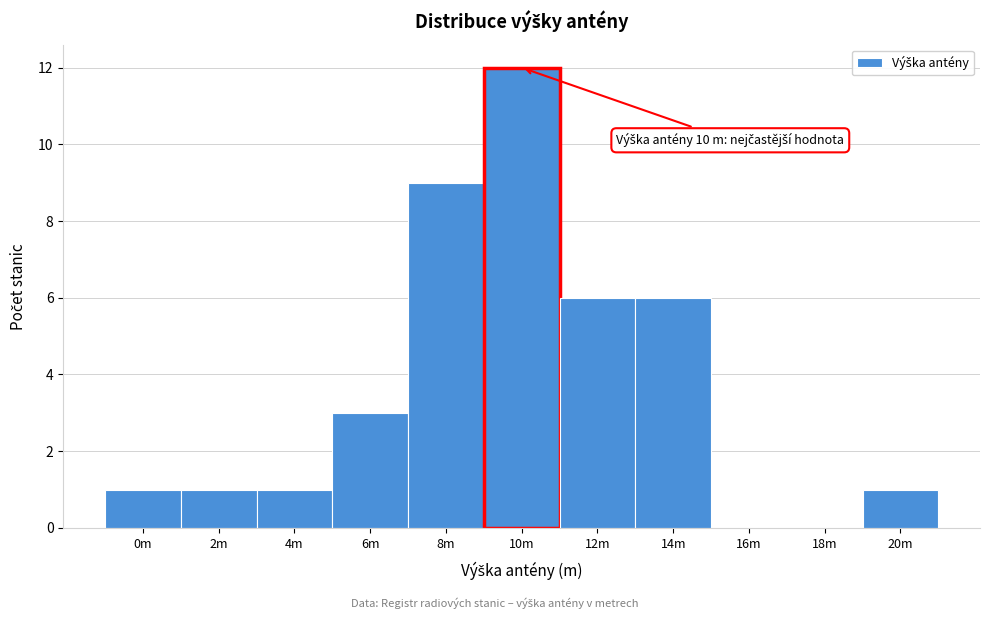

Reading left to right, list all the values displayed in this chart.

0m=1	2m=1	4m=1	6m=3	8m=9	10m=12	12m=6	14m=6	16m=0	18m=0	20m=1